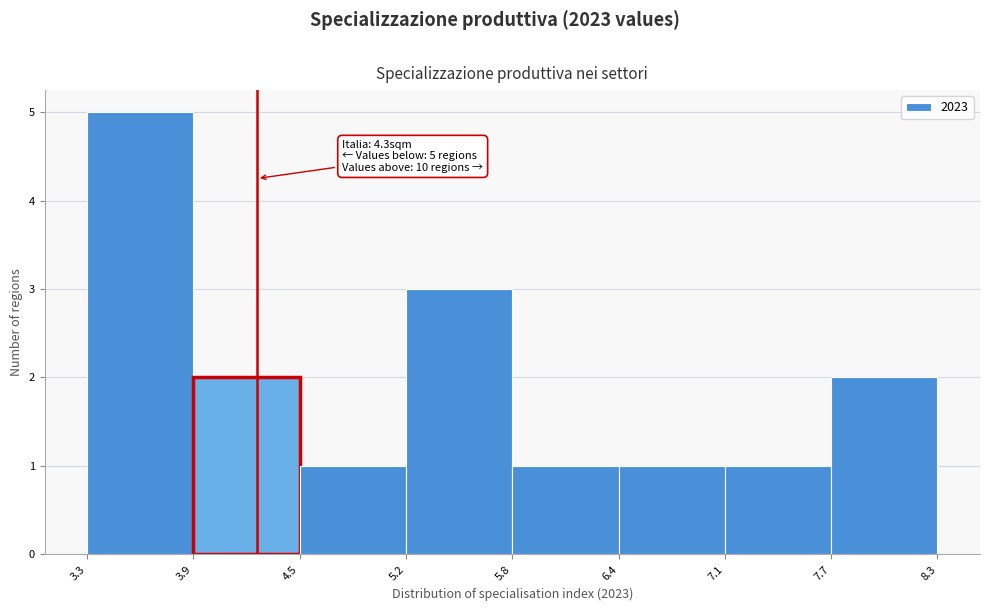

Which range on the x-axis has the tallest bar?

3.3 to 3.9